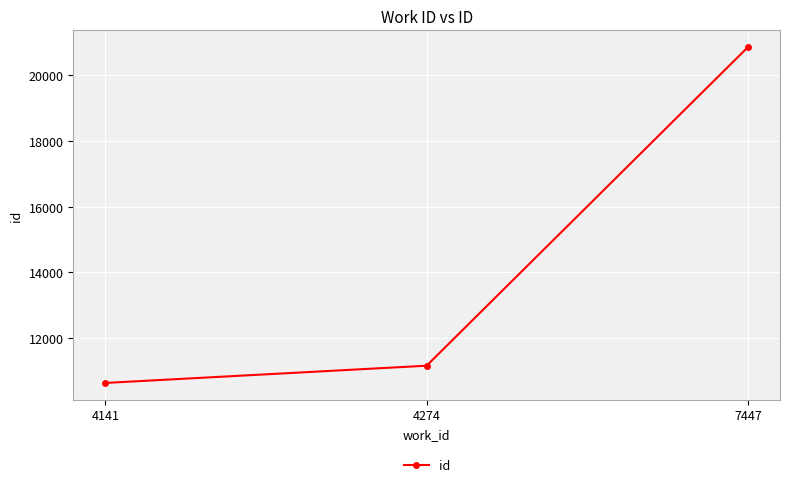

Rank the categories by value from lowest to highest.

4141, 4274, 7447